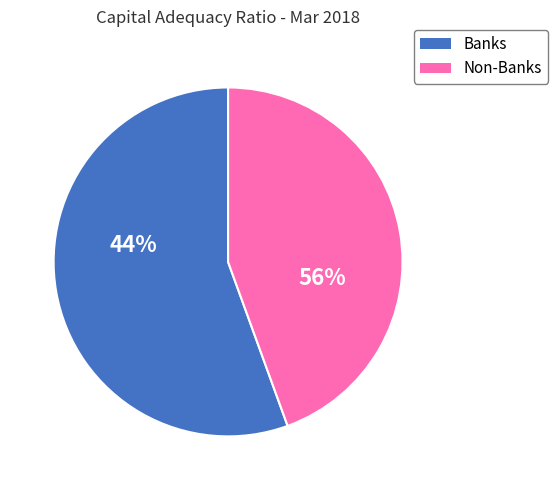

Rank the categories by value from lowest to highest.

Non-Banks, Banks